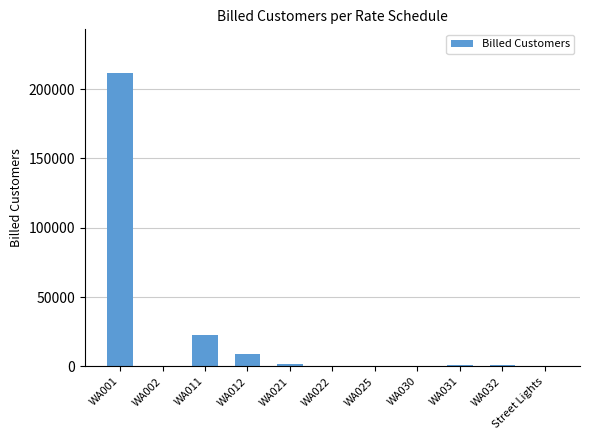

Where does the data first go above 1195?

WA001